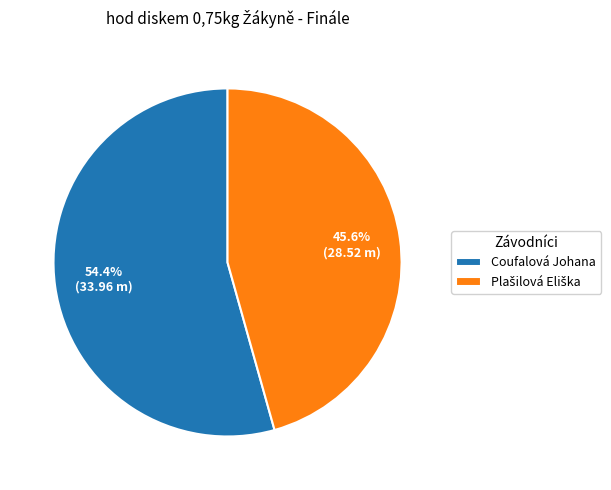

To the nearest percent, what percentage of the pie is Coufalová Johana?

54%